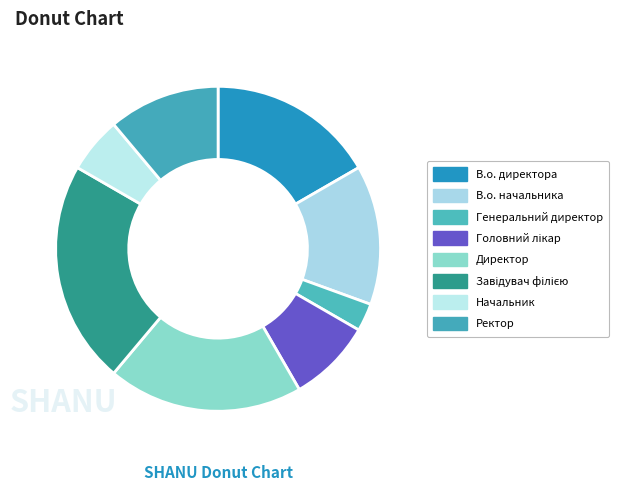

How many slices are in this pie chart?

8